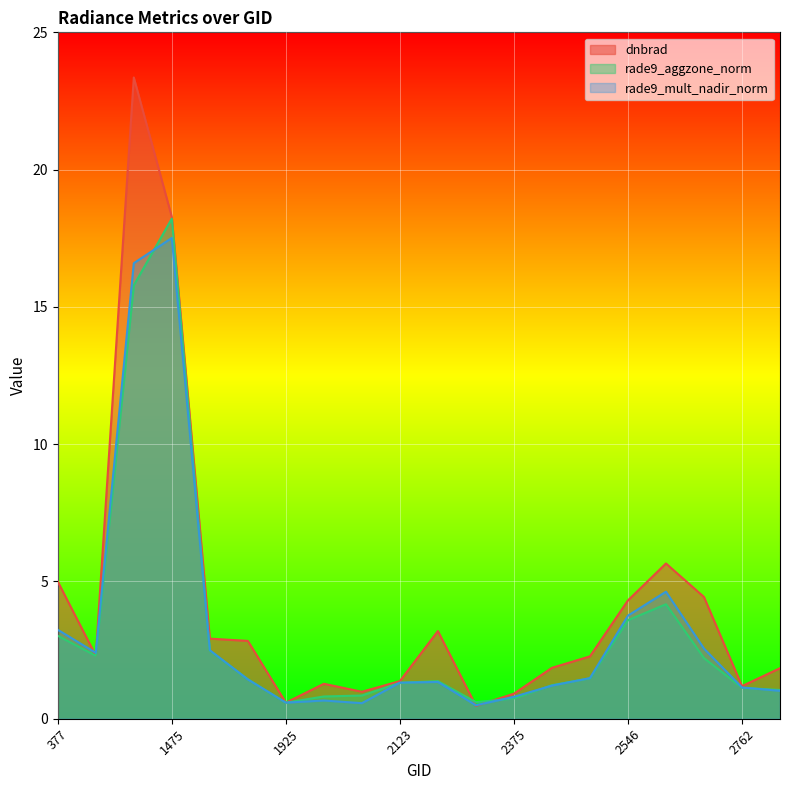

True or false: rade9_mult_nadir_norm and dnbrad intersect in this chart.

True